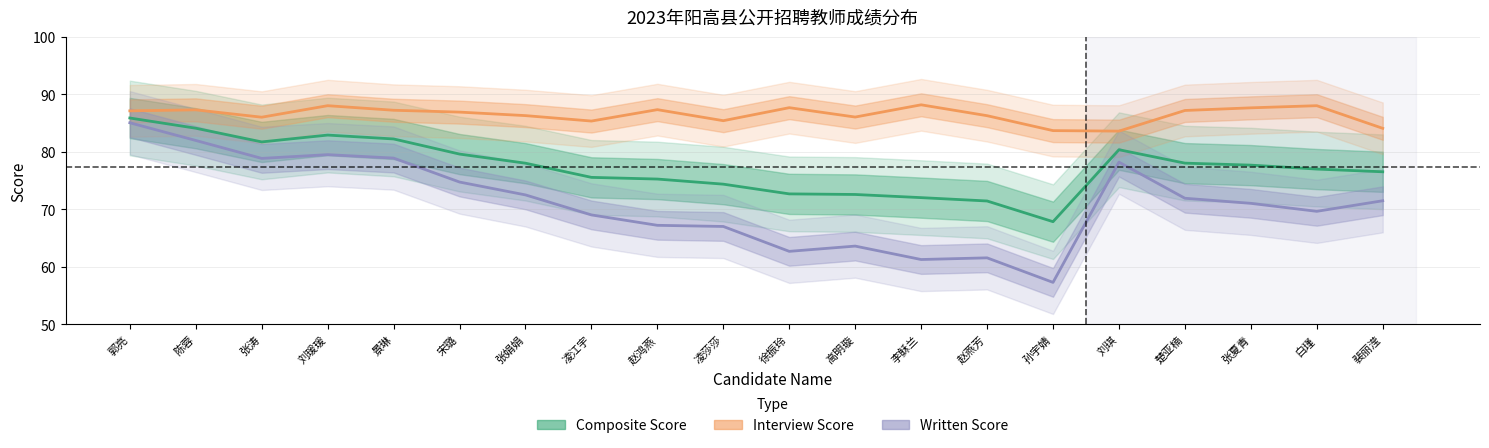

The Composite Score series shows 80.4 at 刘琪. True or false?

True